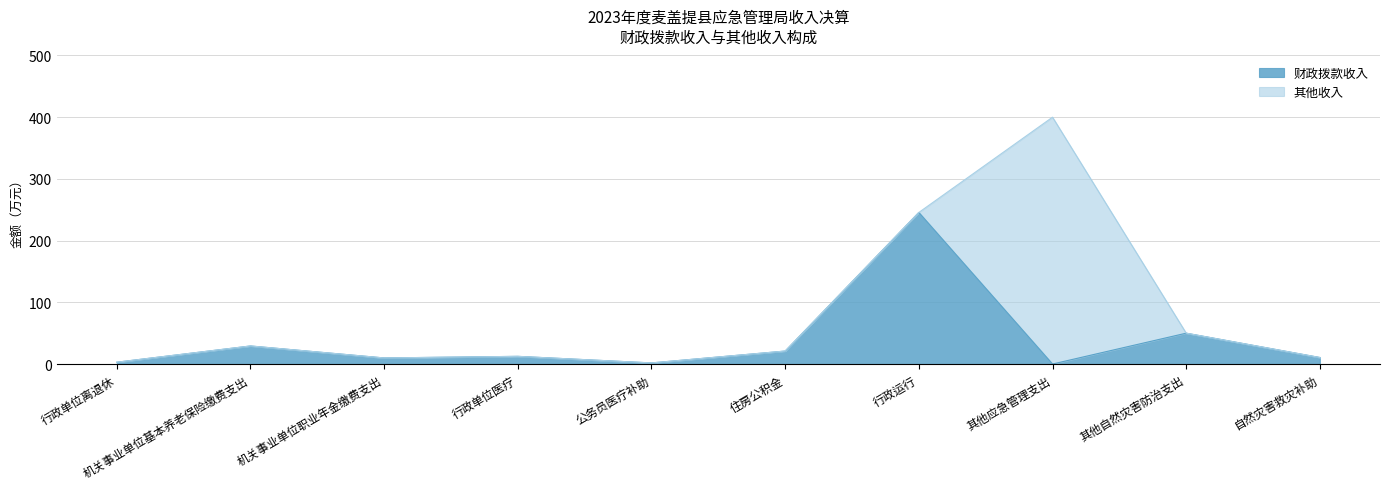

What is the value of the 5th point from the left?

1.8